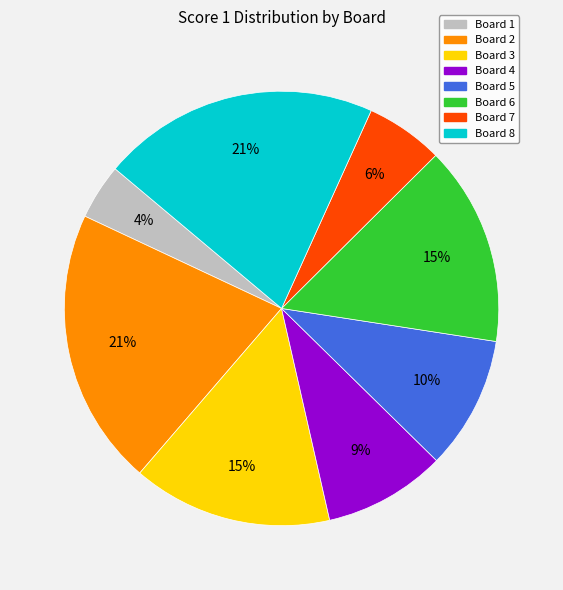

The Board 6 slice represents 15% of the pie. True or false?

True